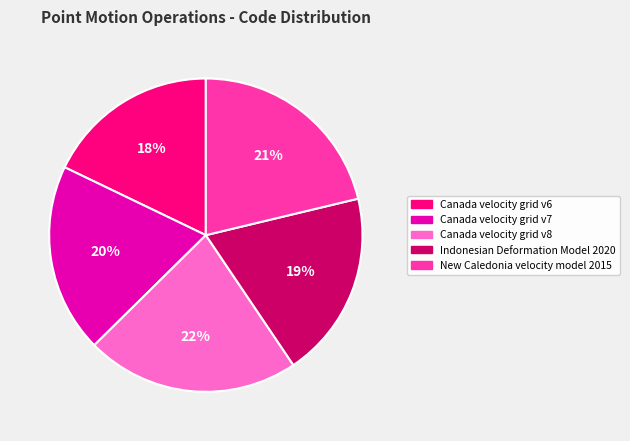

Which category has the biggest portion of the pie?

Canada velocity grid v8